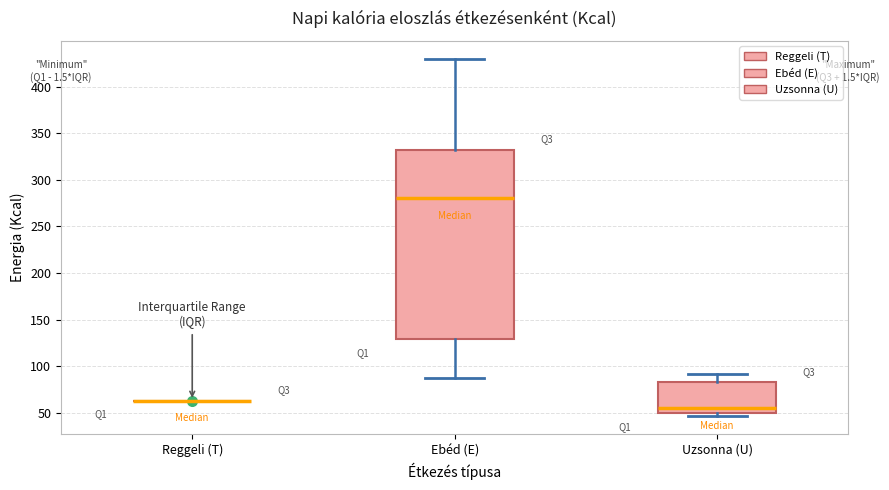

Reading left to right, transcribe this box plot: for each box, give where its median line is, the range the box spans, and where its two whiskers end, as read against the y-axis. The values are not printed on the chart, so give them approximately, as read against the axis.

Reggeli (T): box collapsed to a line at 65, whiskers 65 to 65
Ebéd (E): median 280, box 130 to 330, whiskers 85 to 430
Uzsonna (U): median 55, box 50 to 85, whiskers 45 to 90